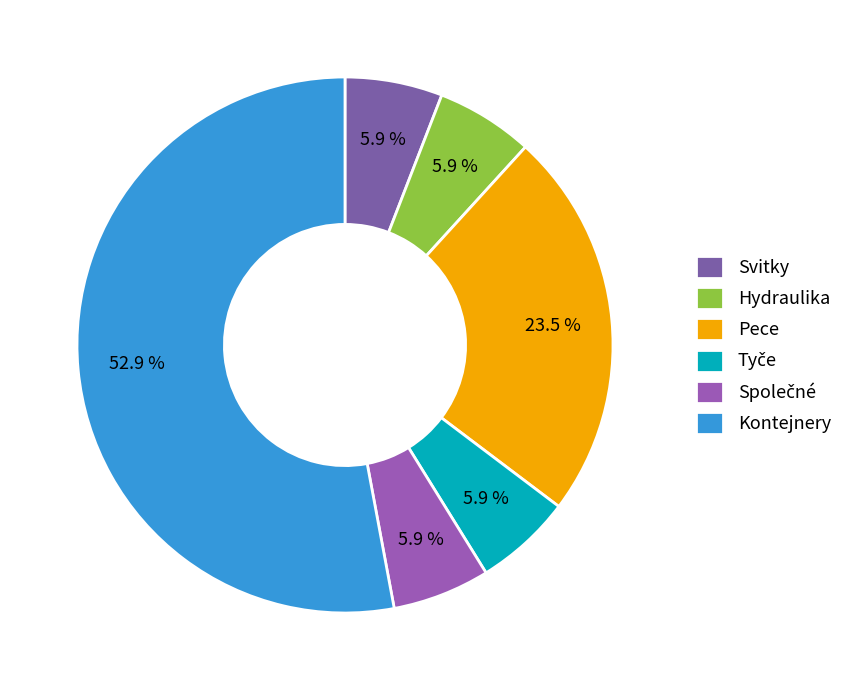

To the nearest percent, what portion does Tyče represent?

6%